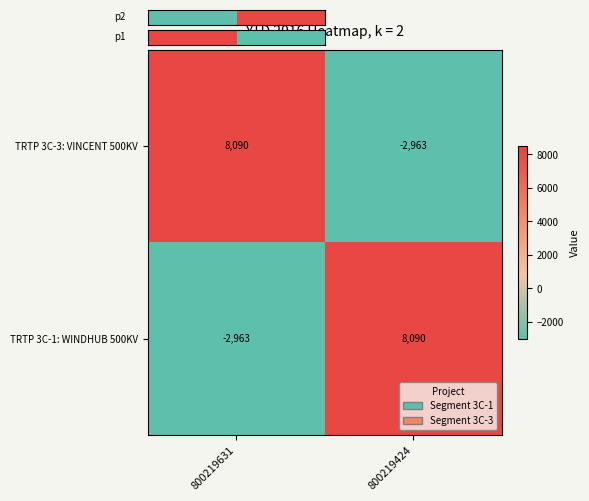

What is the sum of all TRTP 3C-1: WINDHUB 500KV values?

5127